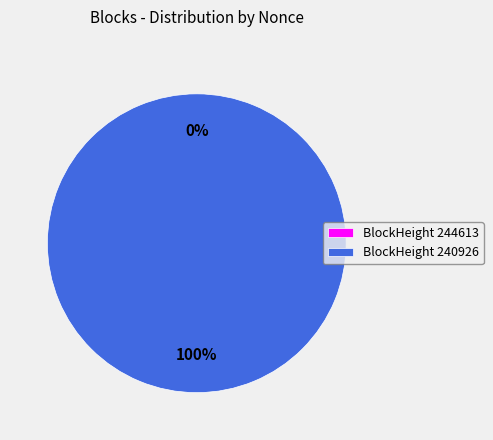

True or false: 244613 accounts for 1% of the total.

False